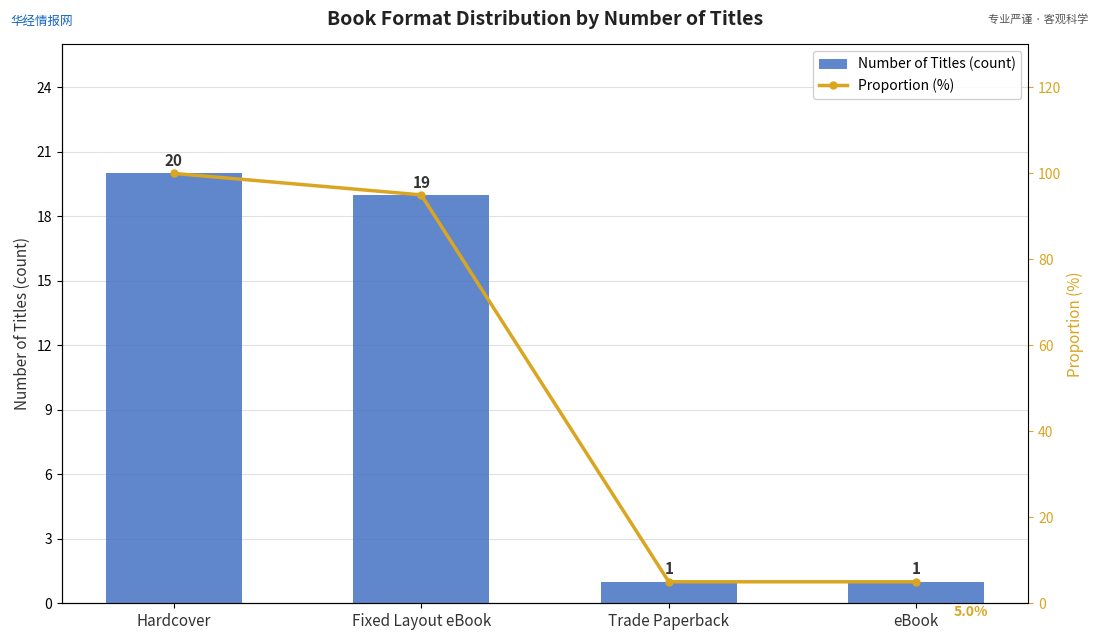

At how many categories does at least one series exceed 68?

2